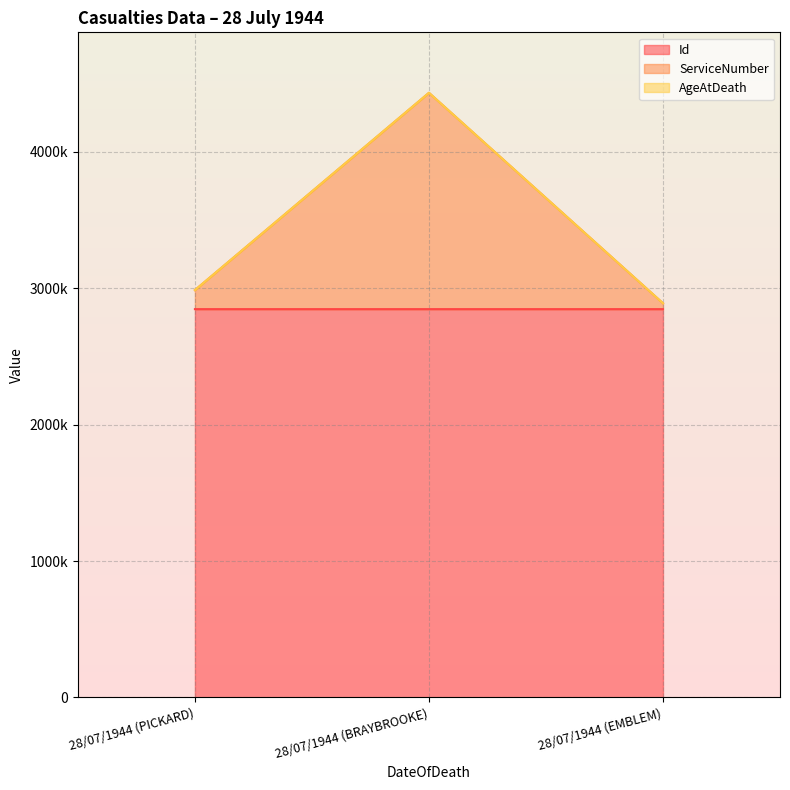

What is the label of the 3rd point from the left?

28/07/1944 (EMBLEM)